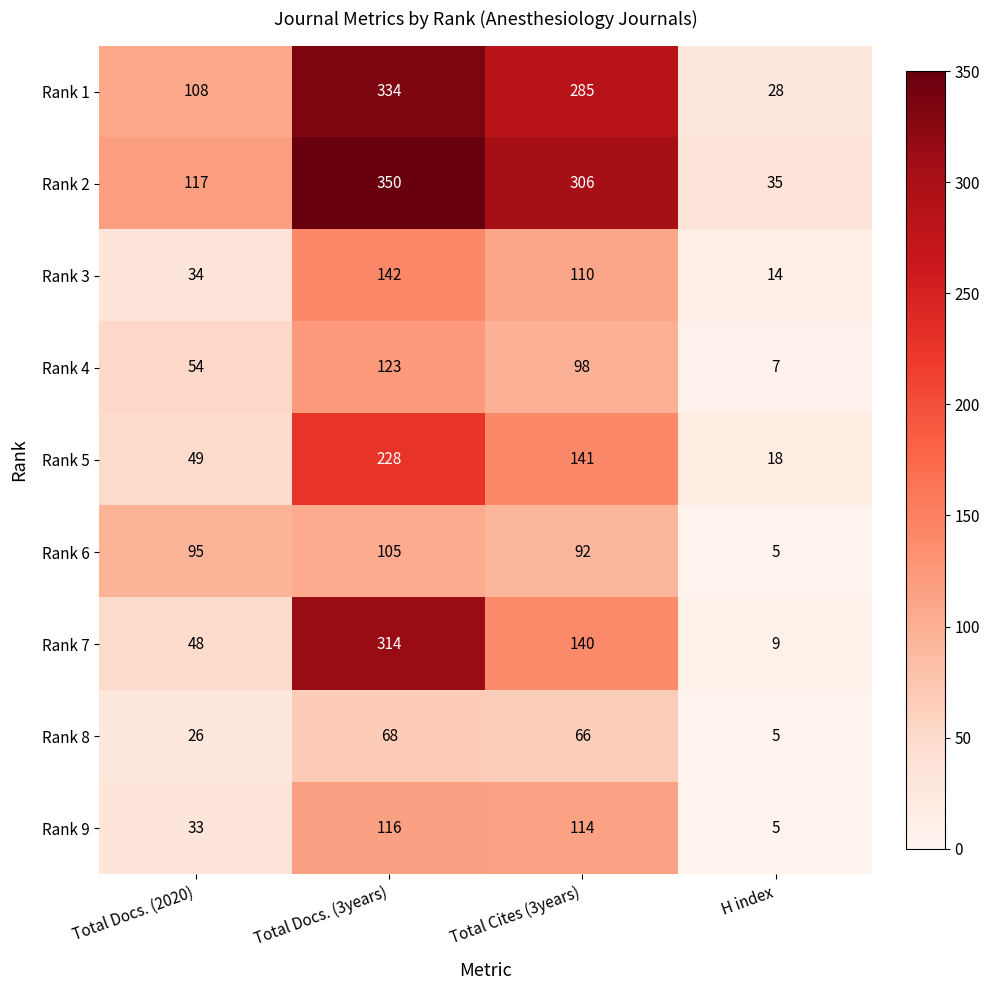

At which category is the sum across all series the highest?

Total Docs. (3years)